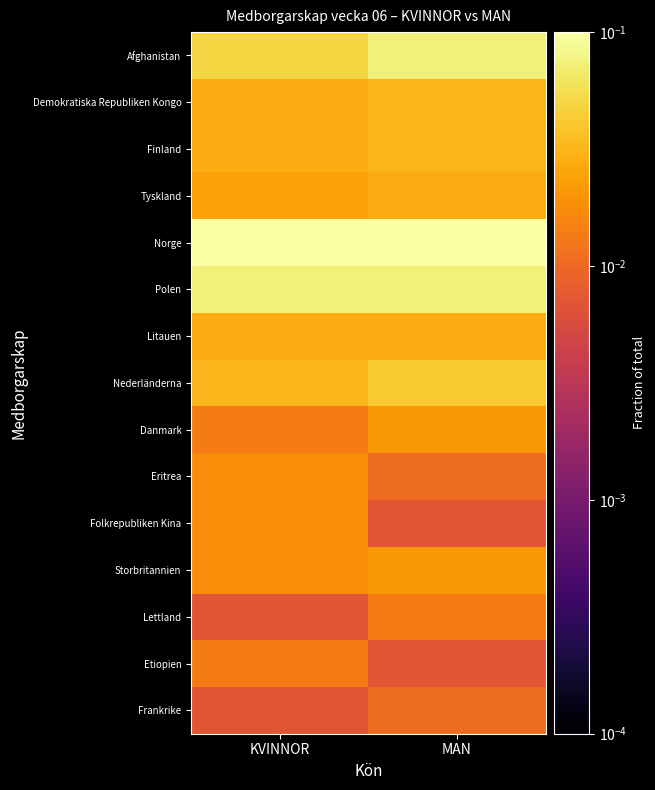

What is the total value across all series at MAN?

0.5